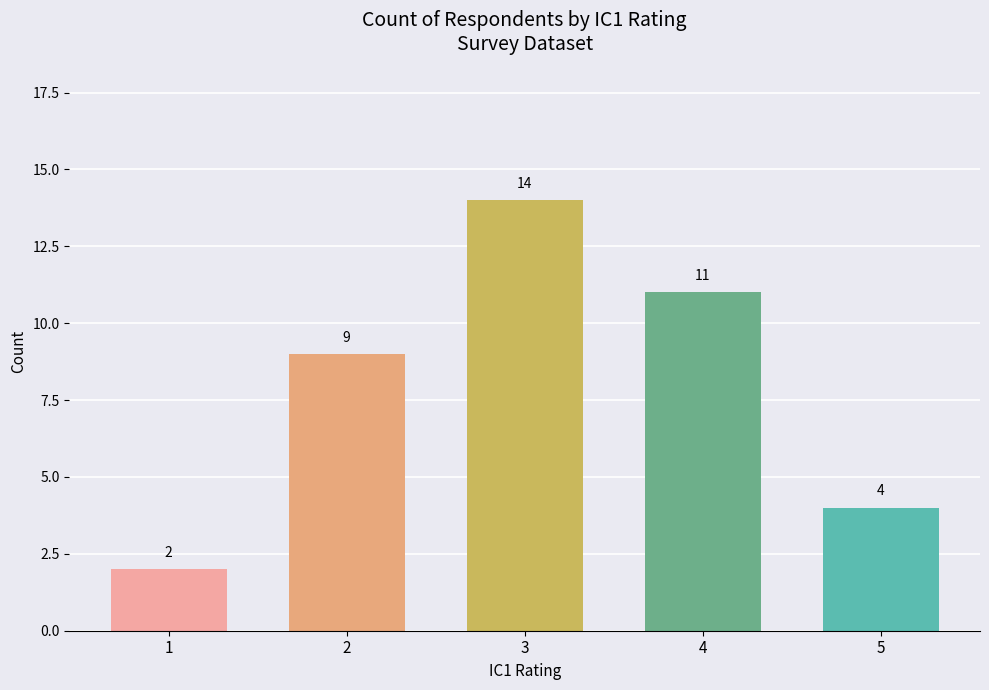

What is the value of the 2nd bar from the left?

9